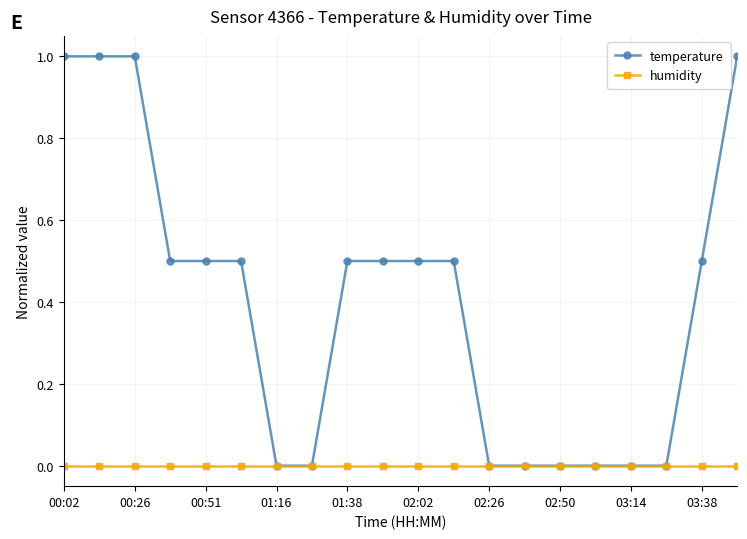

How many distinct data groups are displayed?

2